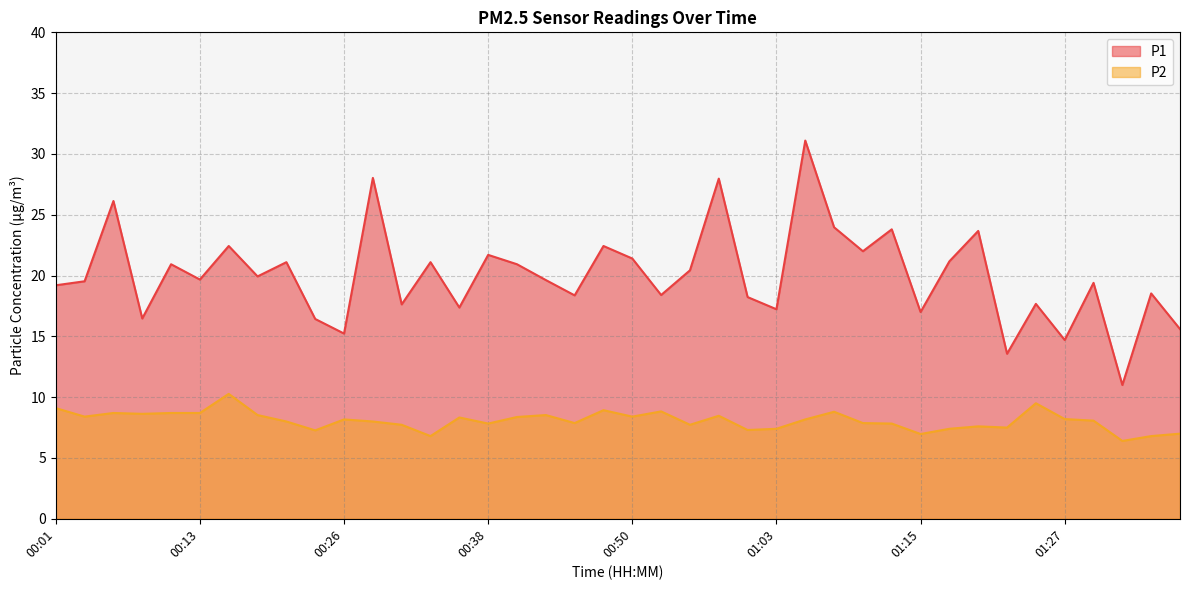

At how many categories does at least one series exceed 24?

4